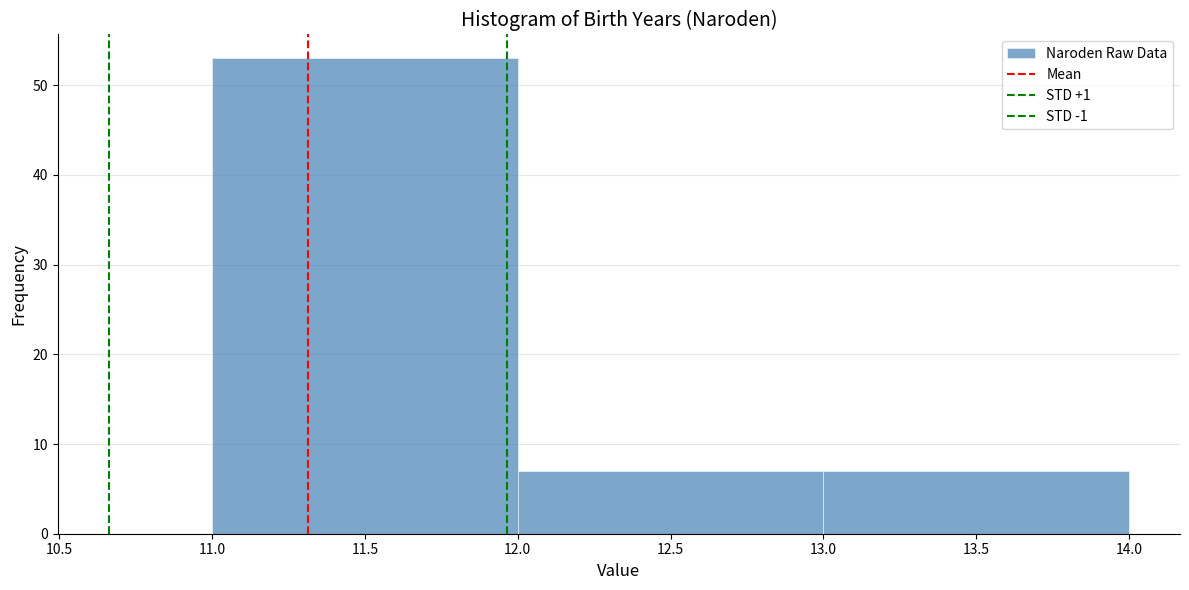

Reading left to right, list every bar in this chart as the range it spans on the x-axis followed by its height. The values are not printed on the chart, so give them approximately, as read against the axis.

11.0 to 12.0: 53
12.0 to 13.0: 7
13.0 to 14.0: 7